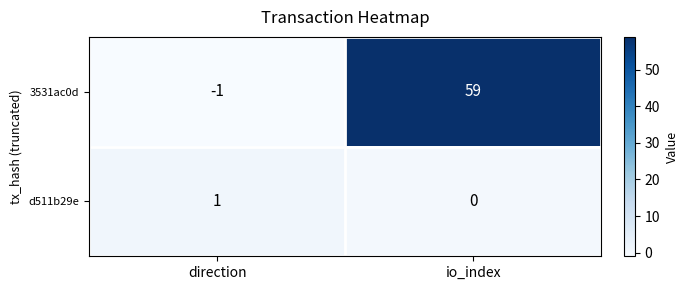

Is the value of d511b29e at io_index greater than the value of 3531ac0d at direction?

Yes